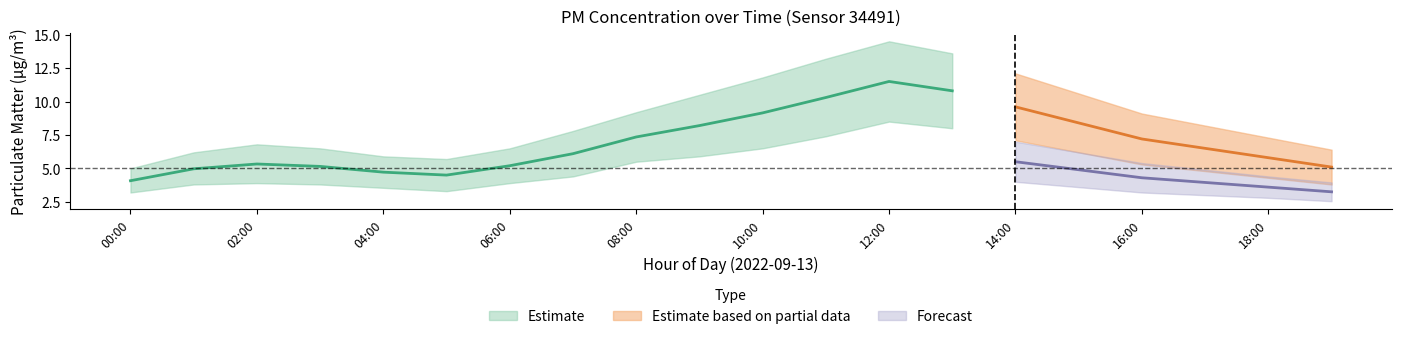

What is the label of the 19th point from the right?

01:00